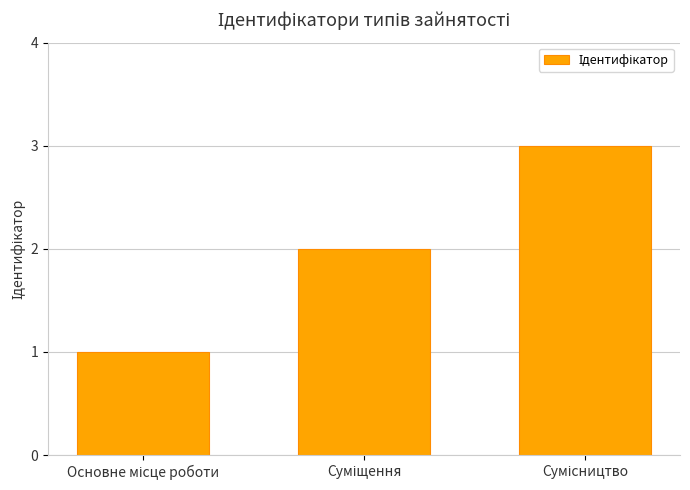

What is the sum of all values?

6